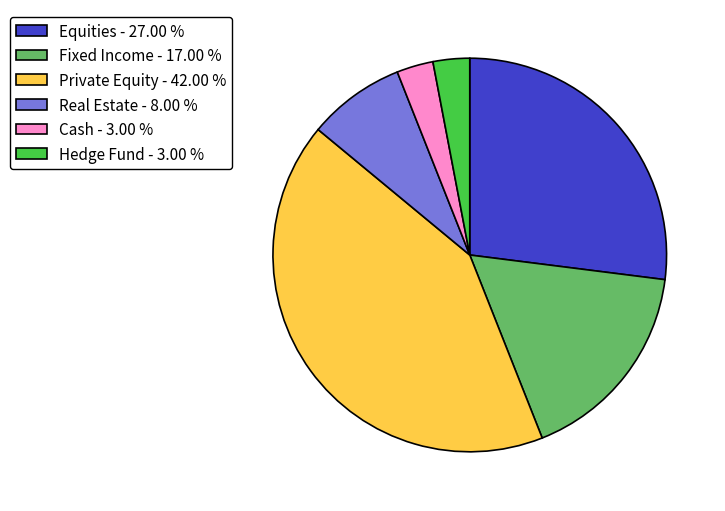

Does Fixed Income - 17.00 % represent more than half of the total?

No